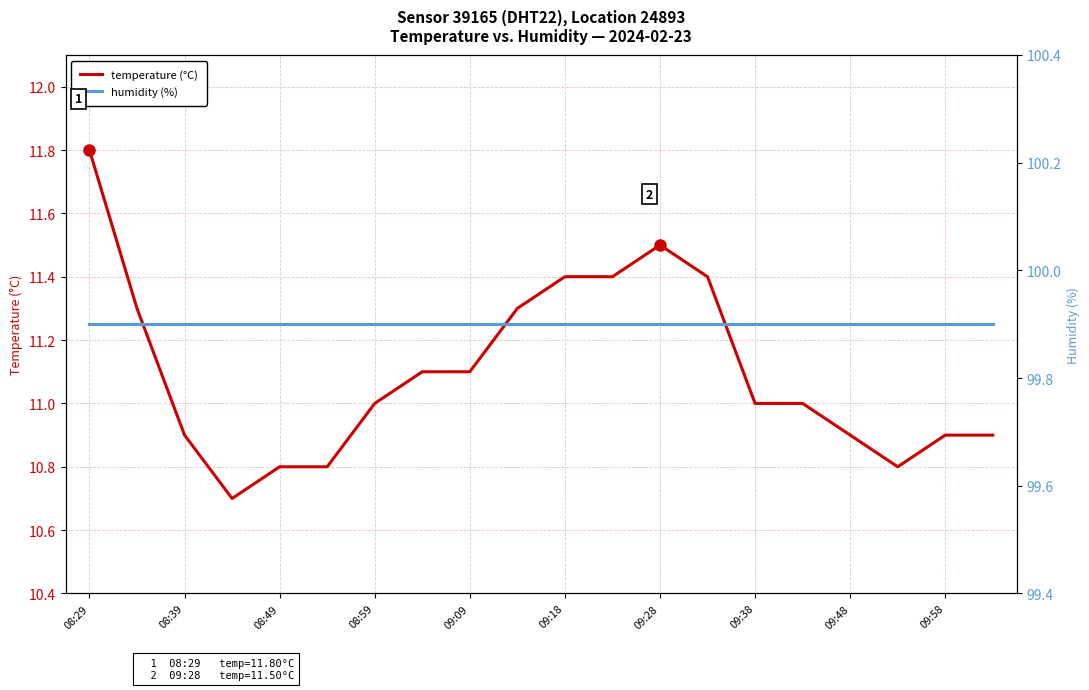

At how many categories does at least one series exceed 57?

20